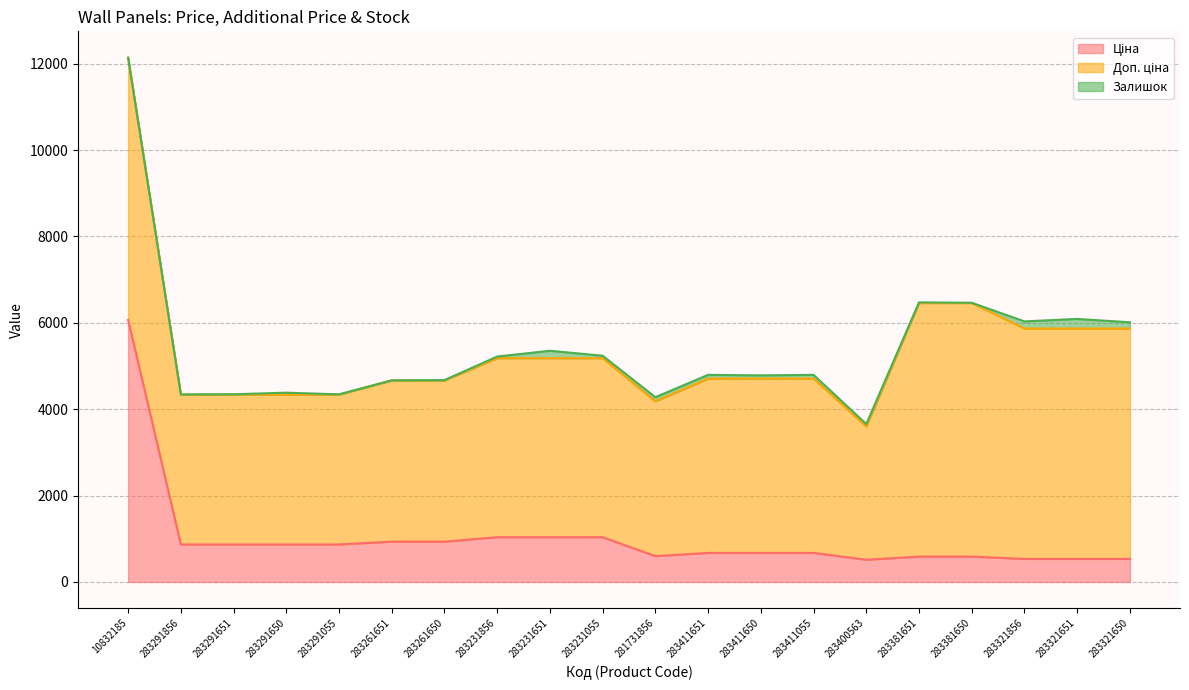

Which series has the largest total across all categories?

Доп. ціна